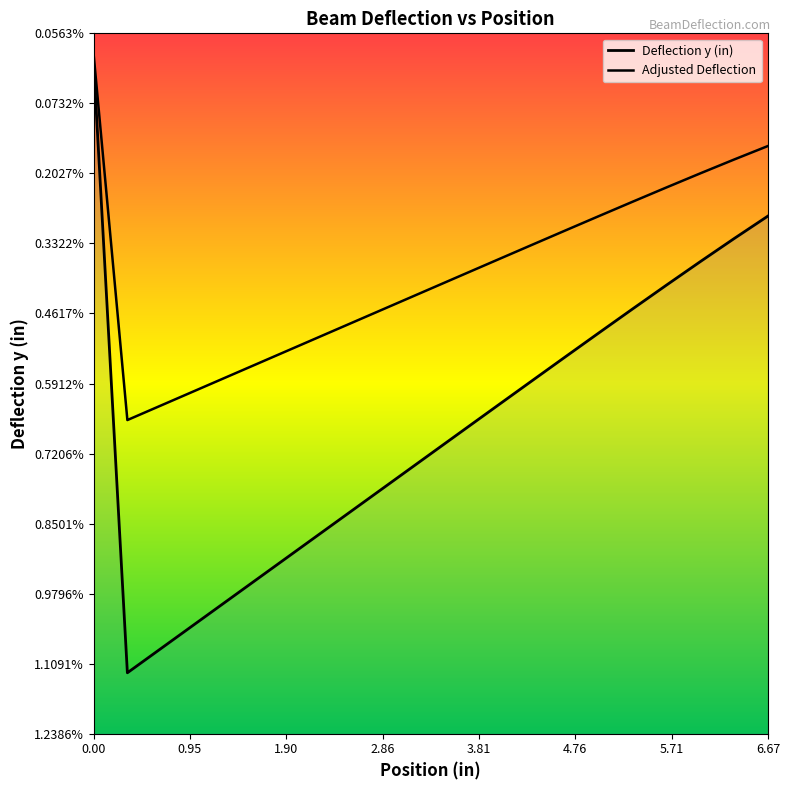

True or false: the data shows -0.0 at 0.3333333333333333.

False